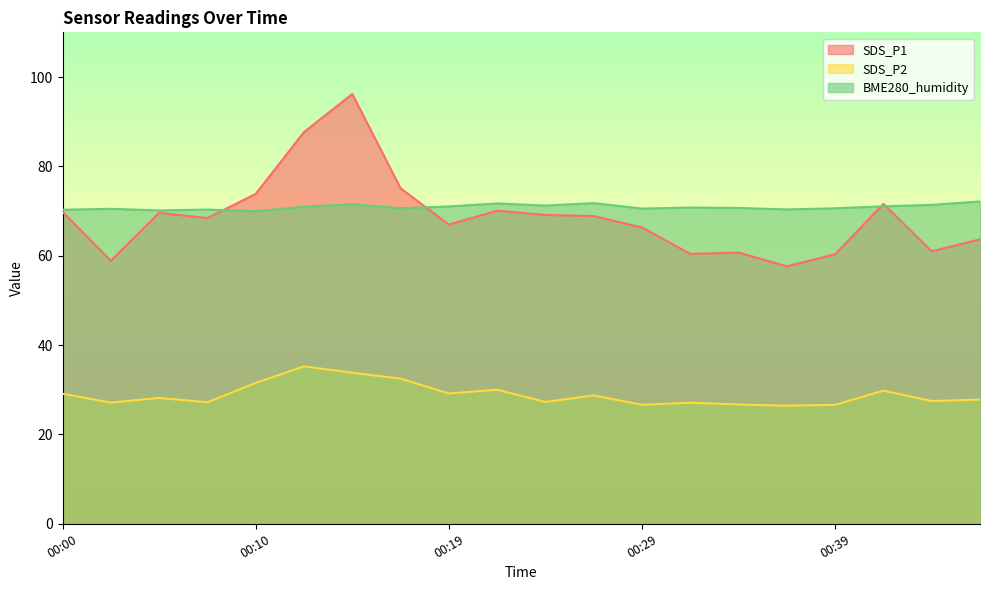

Which category has the lowest value in the SDS_P1 series?

00:36